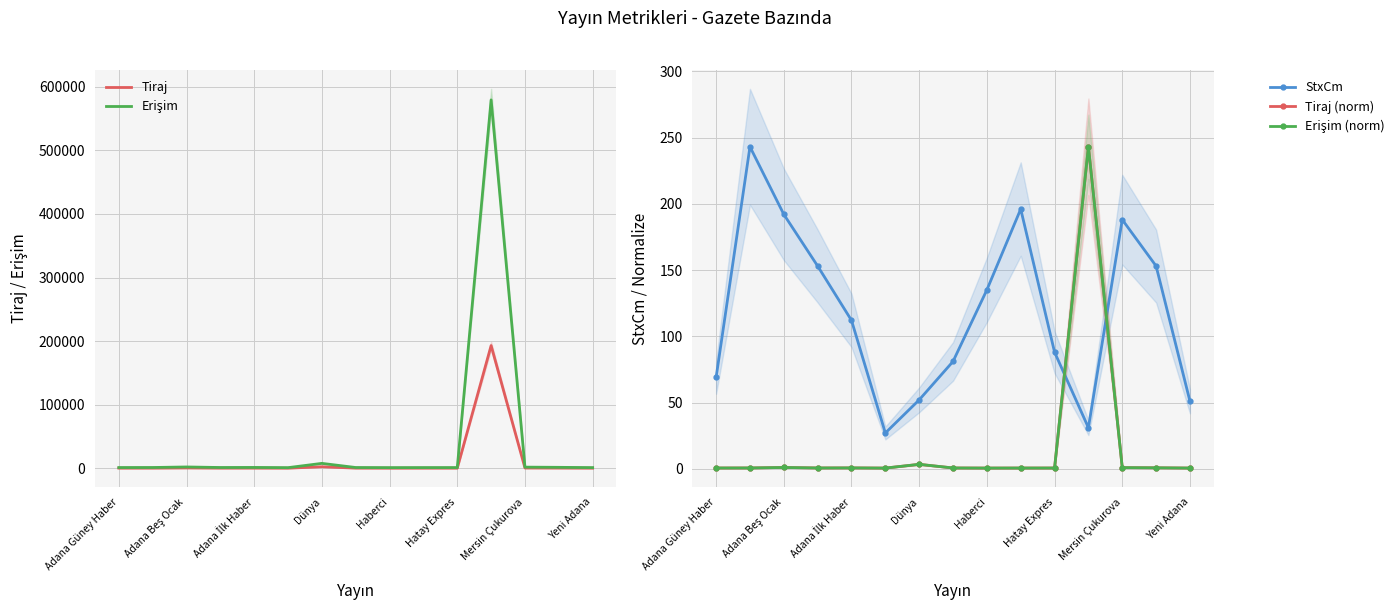

Reading right to left, extract all data points from this chart.

Tiraj: 433.0	580.0	685.0	193053.0	453.0	446.0	424.0	483.0	2655.0	414.0	523.0	489.0	775.0	490.0	467.0
Erişim: 1299.0	1740.0	2055.0	579159.0	1359.0	1338.0	1272.0	1449.0	7965.0	1242.0	1569.0	1467.0	2325.0	1470.0	1401.0
StxCm: 51.0	153.0	188.0	31.0	88.0	196.0	135.0	81.0	52.0	27.0	112.0	153.0	192.0	243.0	69.0
Tiraj (norm): 0.5	0.7	0.9	243.0	0.6	0.6	0.5	0.6	3.3	0.5	0.7	0.6	1.0	0.6	0.6
Erişim (norm): 0.5	0.7	0.9	243.0	0.6	0.6	0.5	0.6	3.3	0.5	0.7	0.6	1.0	0.6	0.6